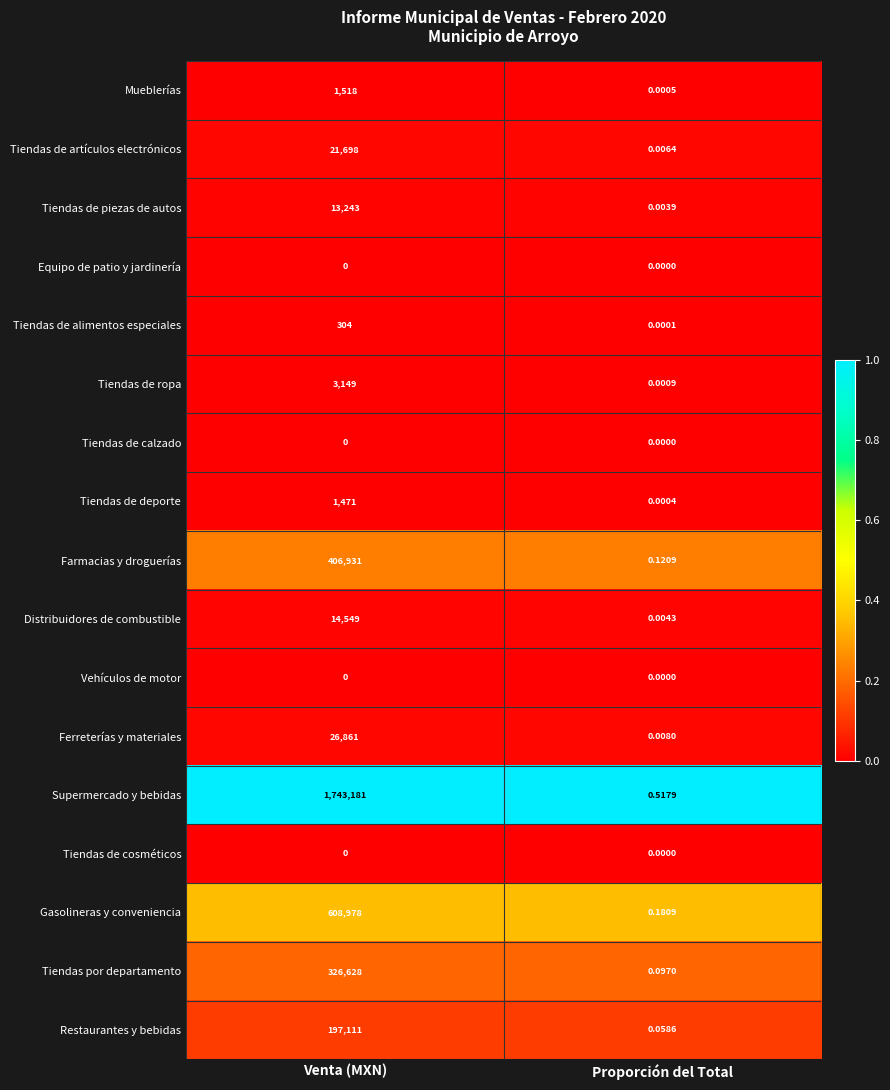

Which series has the largest range (max minus min)?

Supermercado y bebidas